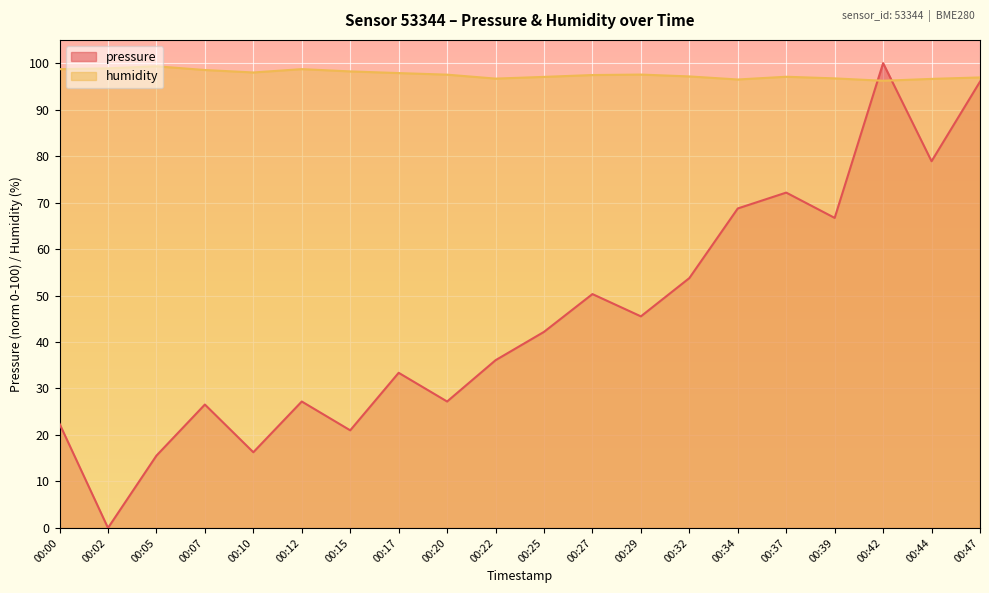

How many times do pressure and humidity cross each other?

2